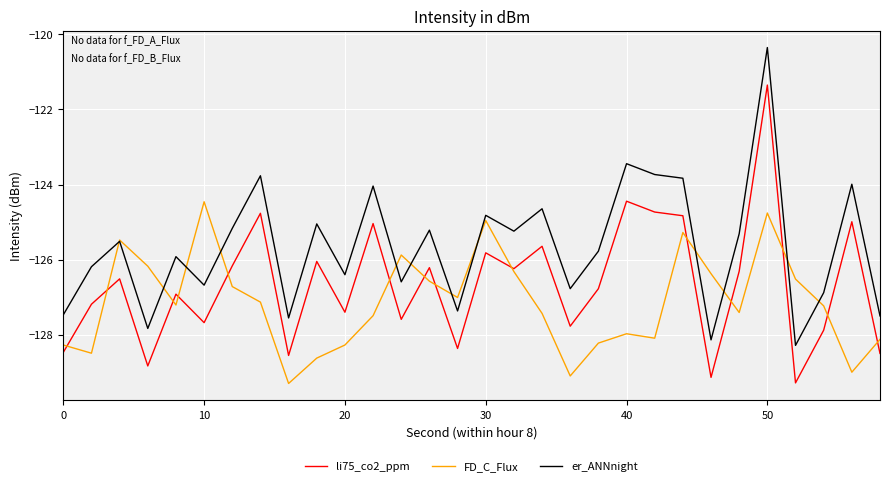

True or false: li75_co2_ppm and er_ANNnight cross at least once.

False